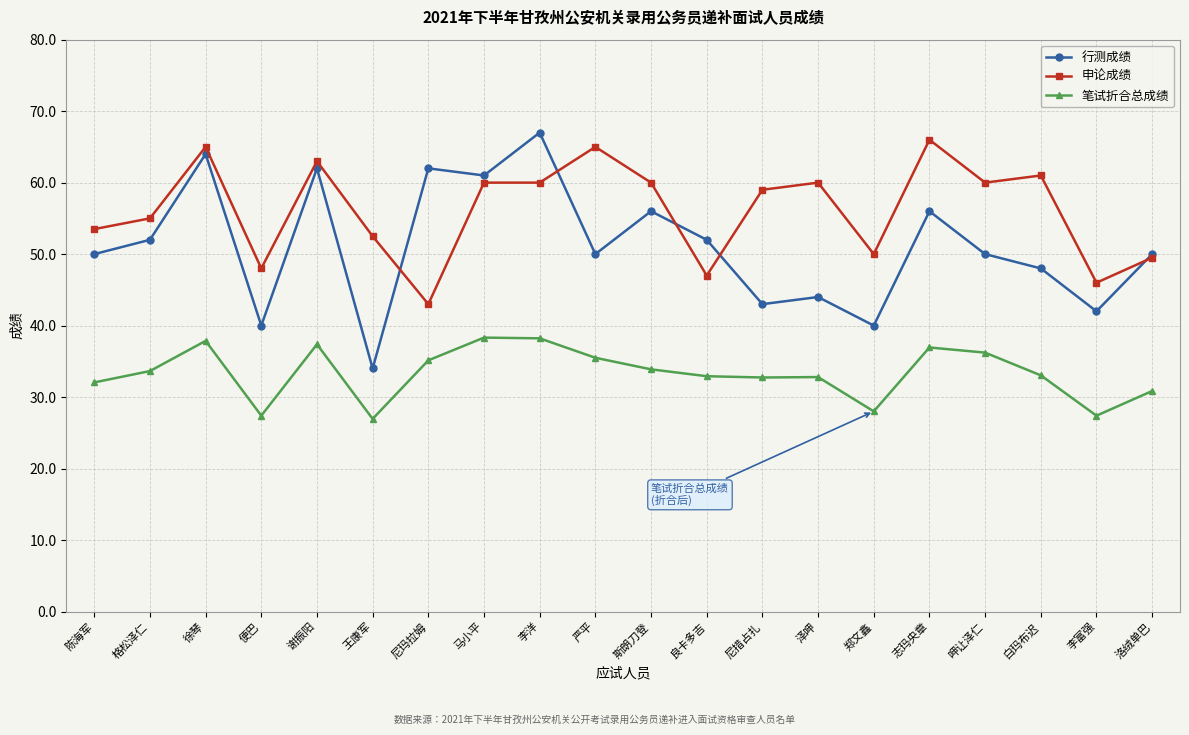

List the series in order of their overall mean, lowest first.

笔试折合总成绩, 行测成绩, 申论成绩